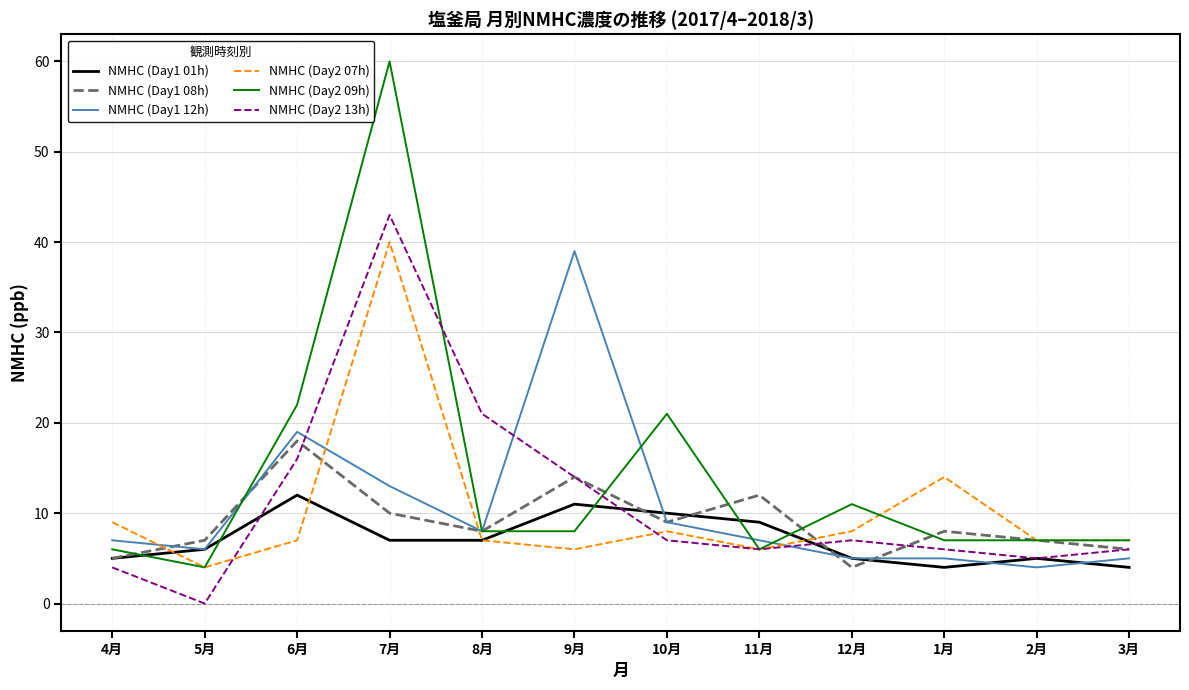

In NMHC (Day1 08h), how many points are higher than both neighbors (excluding endpoints)?

4